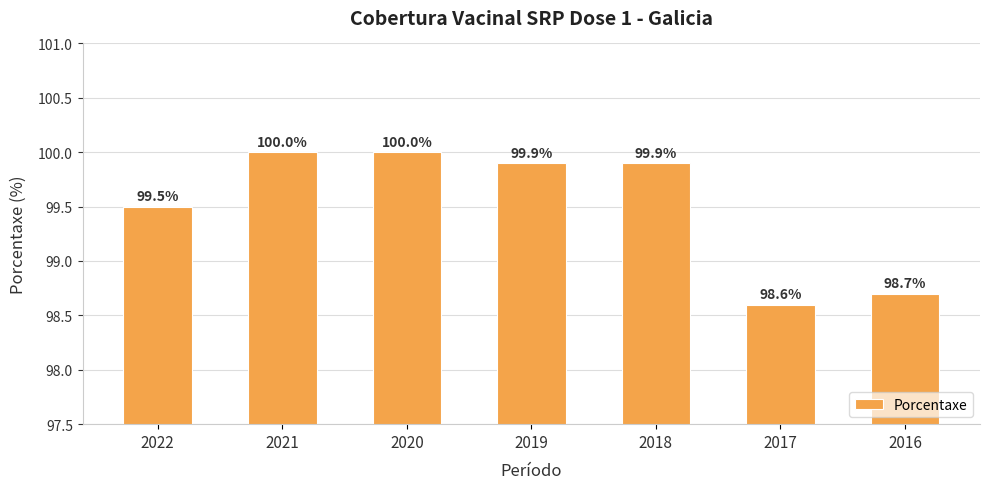

What is the sum of all values?

696.6